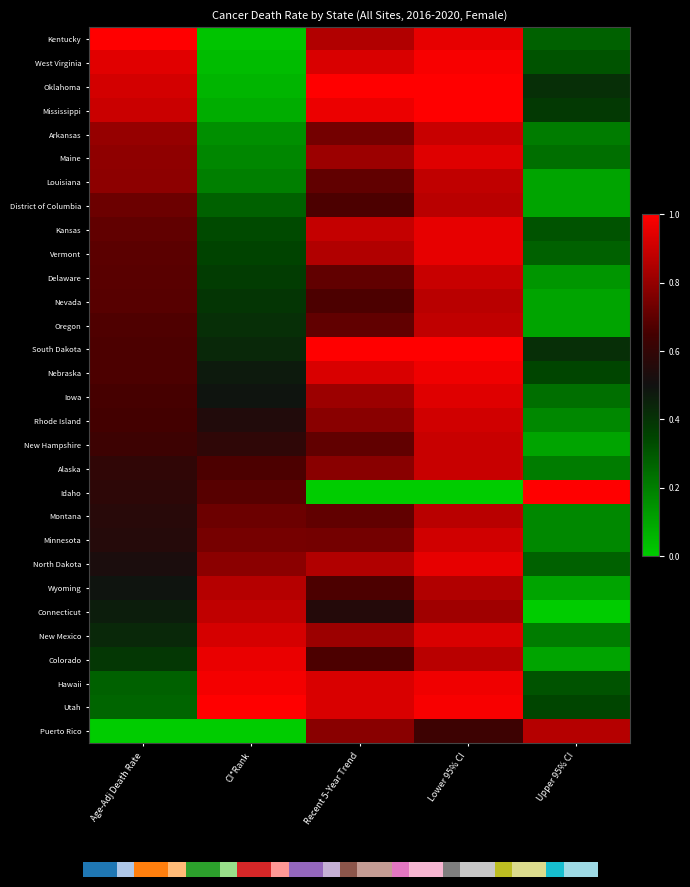

True or false: Mississippi has a value of 1.0 at Recent 5-Year Trend.

True